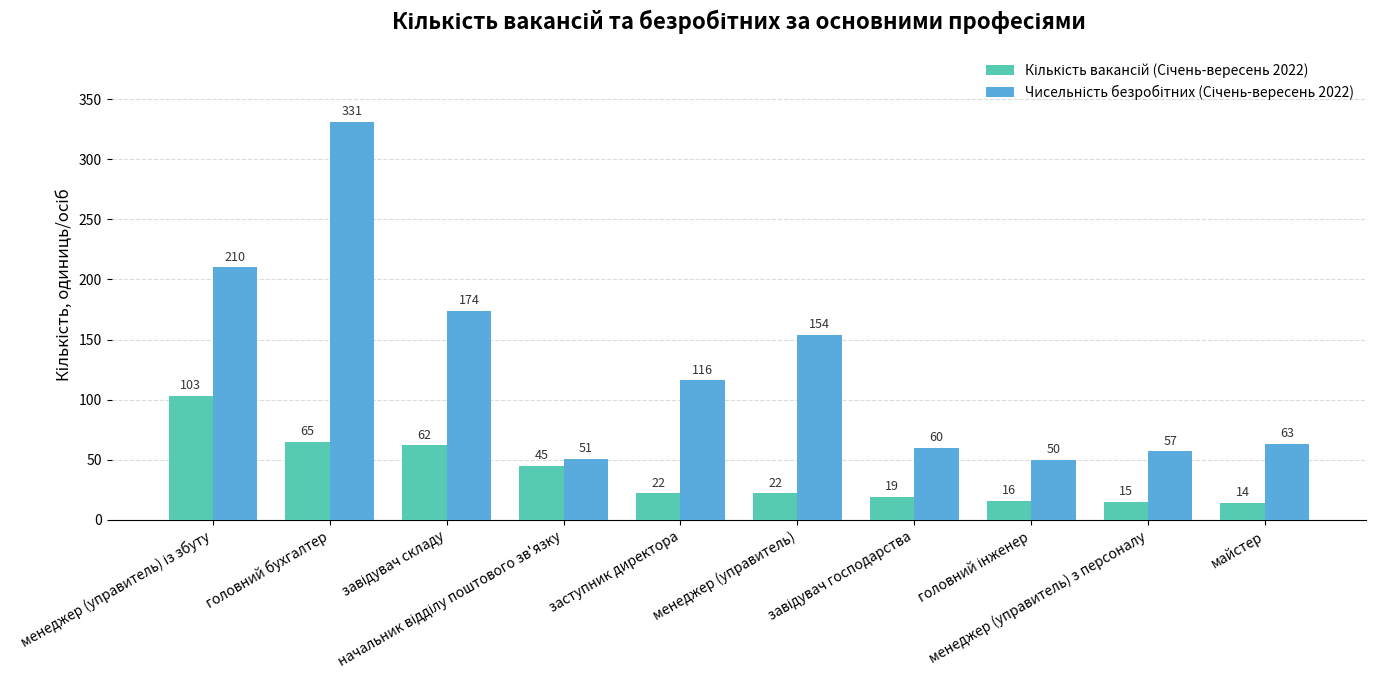

How many bars are there in each group?

2